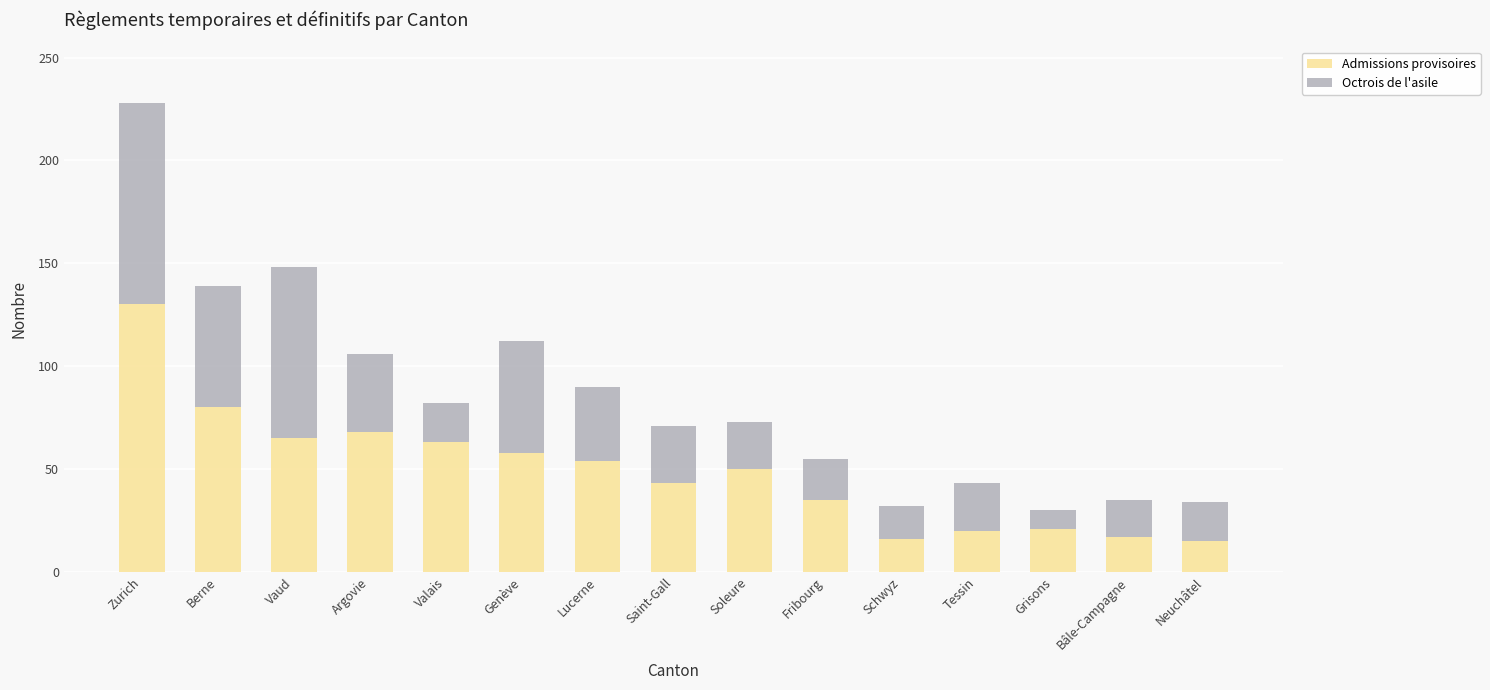

At which label does Admissions provisoires reach its peak?

Zurich